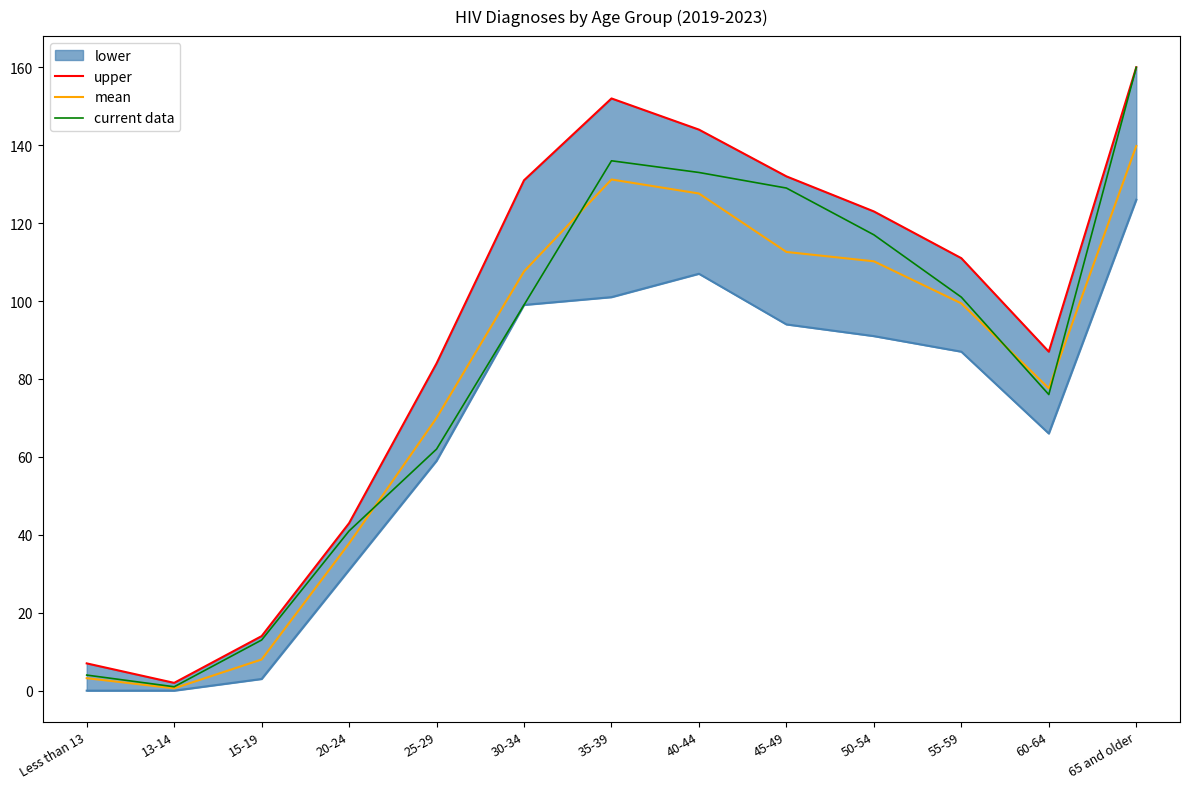

What is the maximum value for upper?

160.0